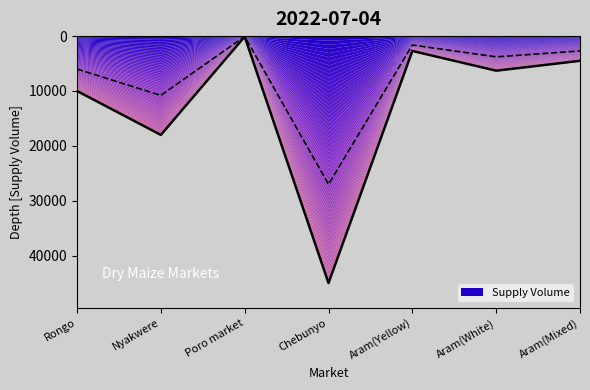

What is the change in value from Rongo to Nyakwere?

+8000